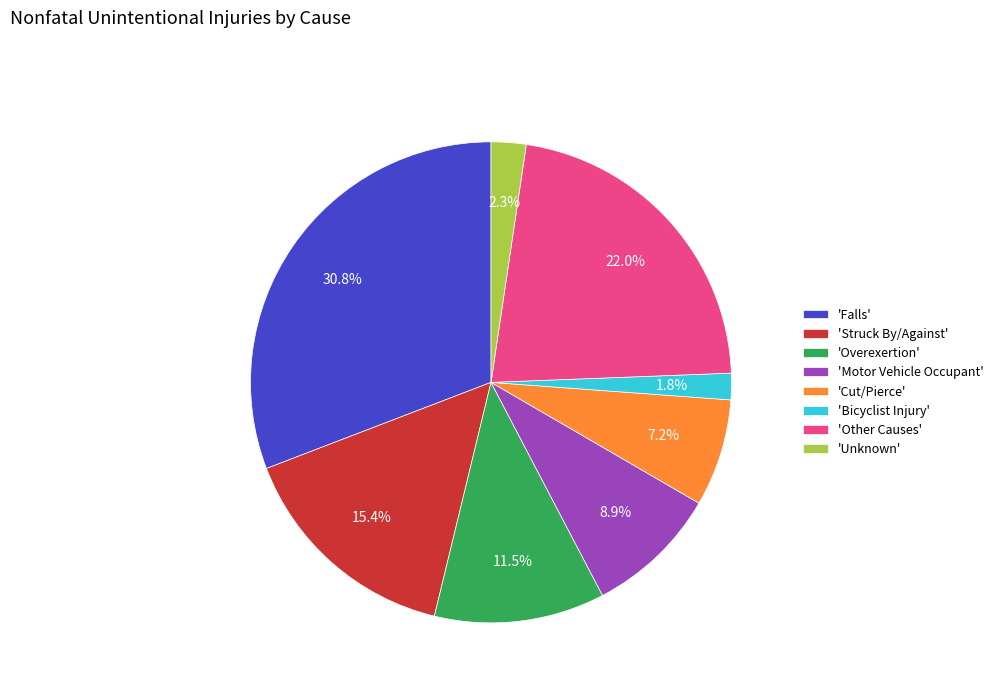

Does 'Overexertion' account for over 50% of the chart?

No